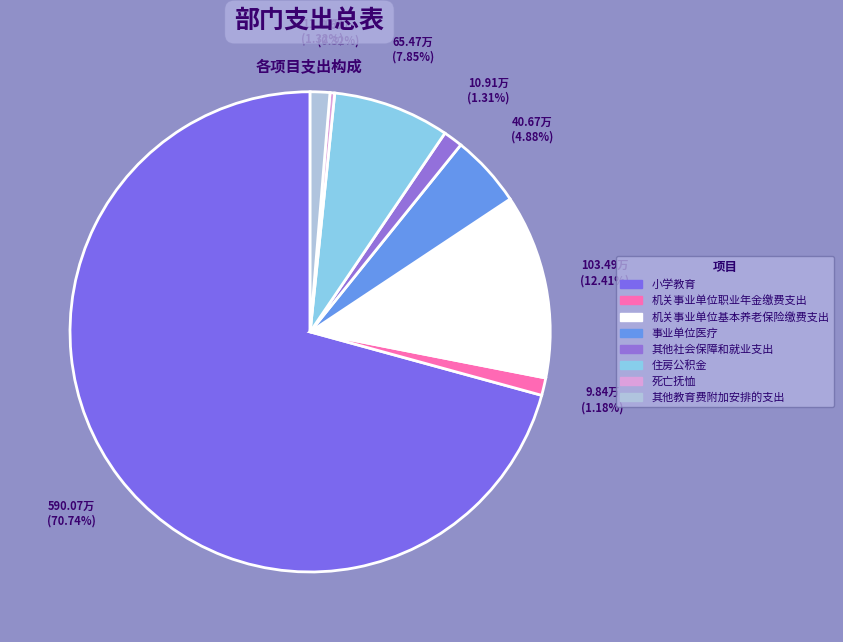

What percentage do 其他教育费附加安排的支出 and 机关事业单位职业年金缴费支出 together represent?

2.5%